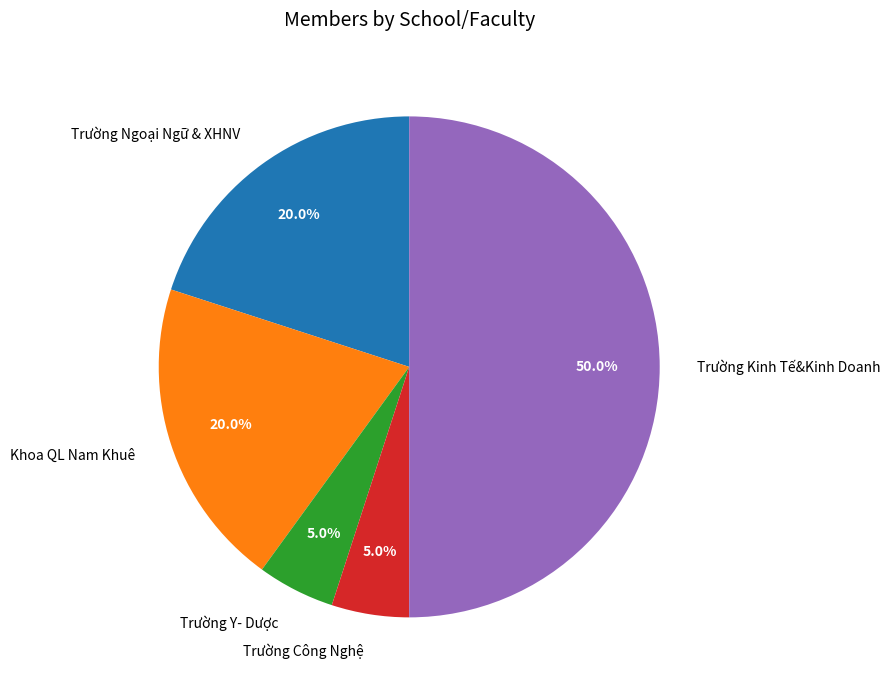

Do Trường Ngoại Ngữ & XHNV and Trường Công Nghệ together represent more than half of the pie?

No